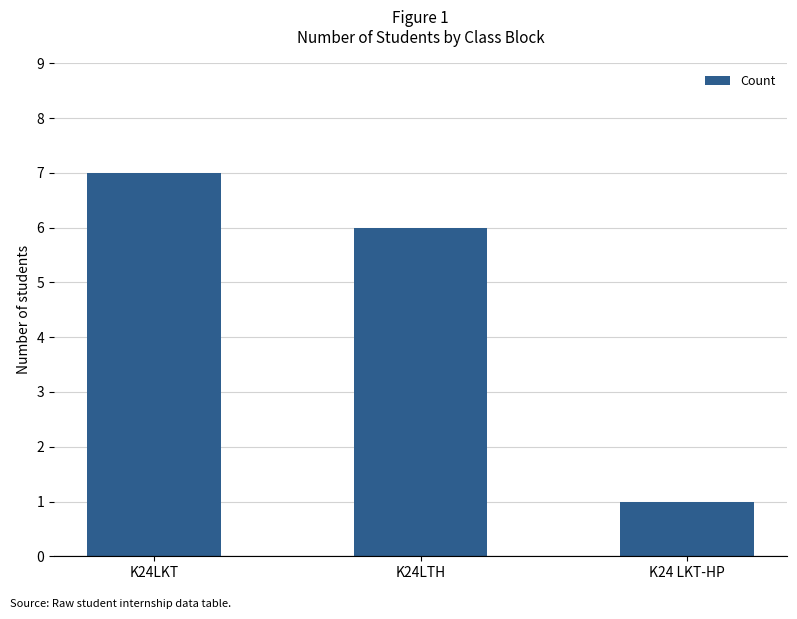

Reading left to right, what are all the values shown in this chart?

7	6	1